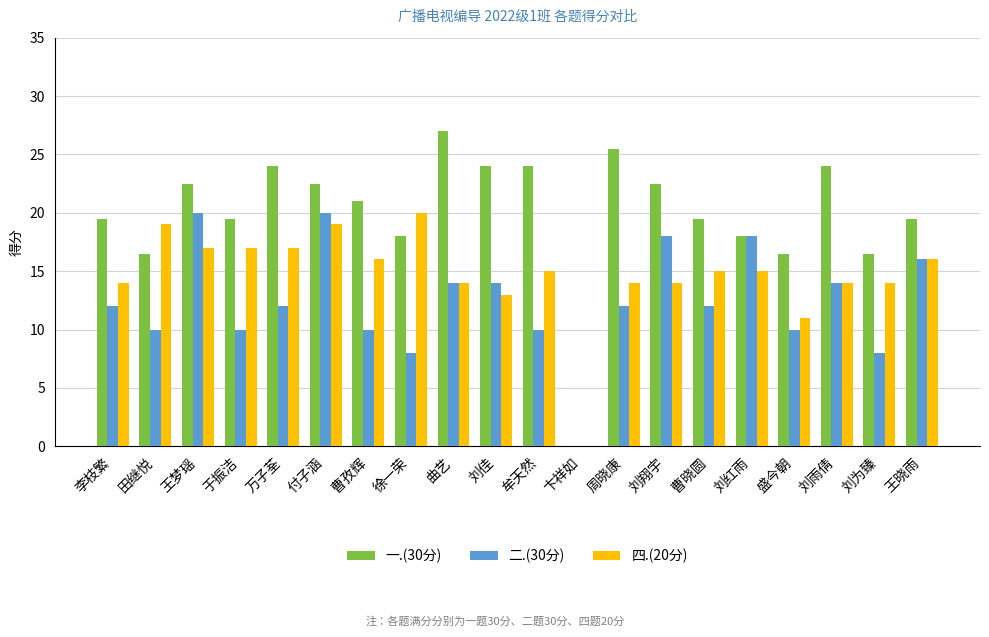

The value of 四.(20分) at 刘佳 is 13.0. True or false?

True